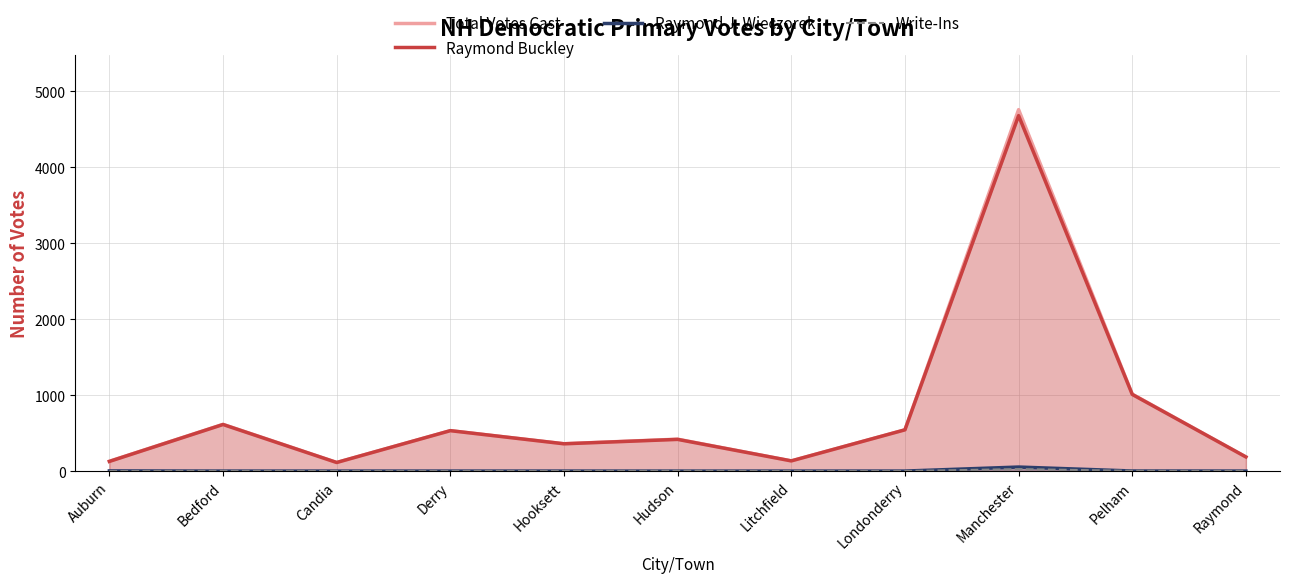

What is the difference between the highest and lowest values at Litchfield?

134